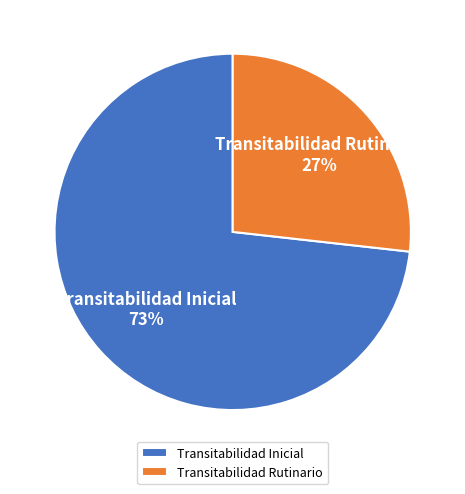

Is the sum of Transitabilidad Rutinario and Transitabilidad Inicial greater than half?

Yes